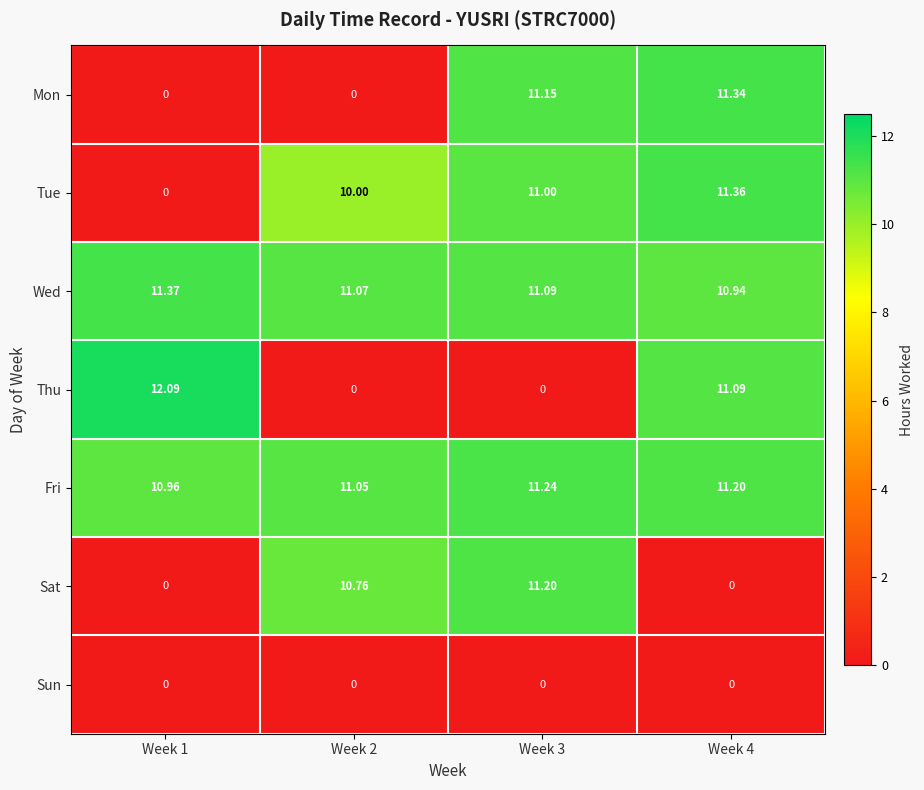

Which series has the largest range (max minus min)?

Thu